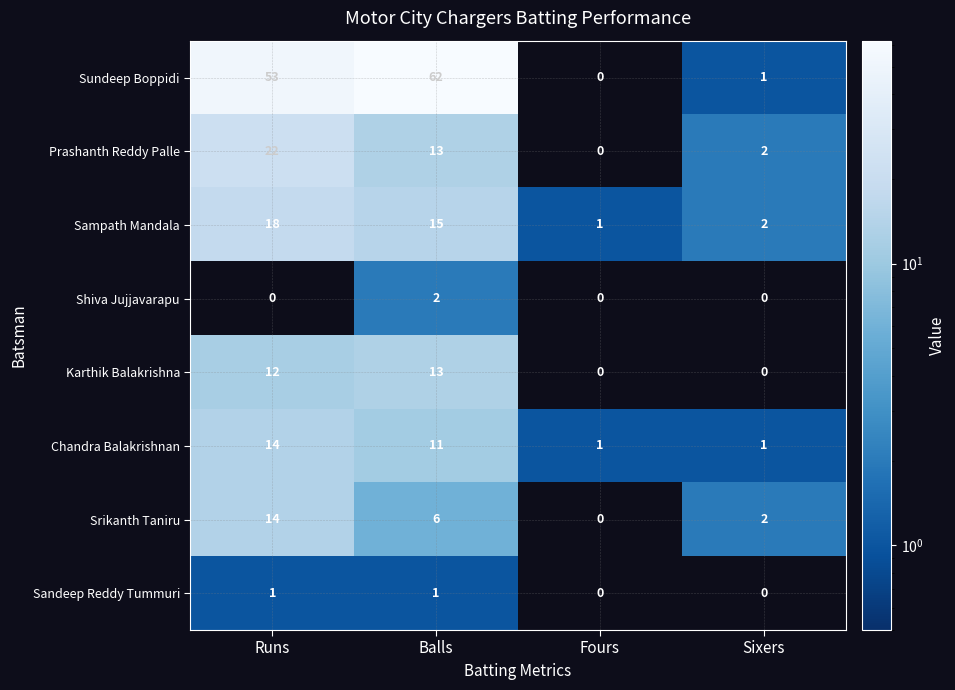

Rank the categories by Srikanth Taniru value from highest to lowest.

Runs, Balls, Sixers, Fours